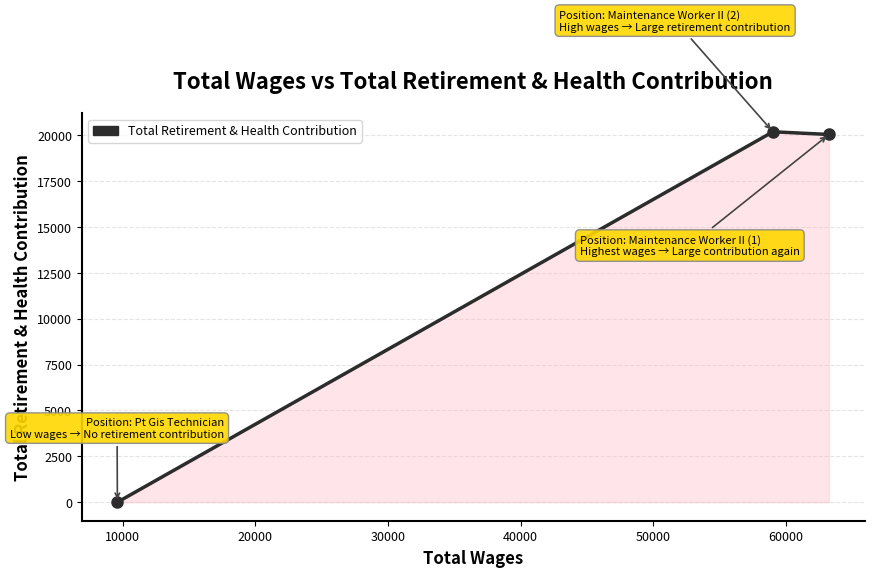

How many values are above zero?

2